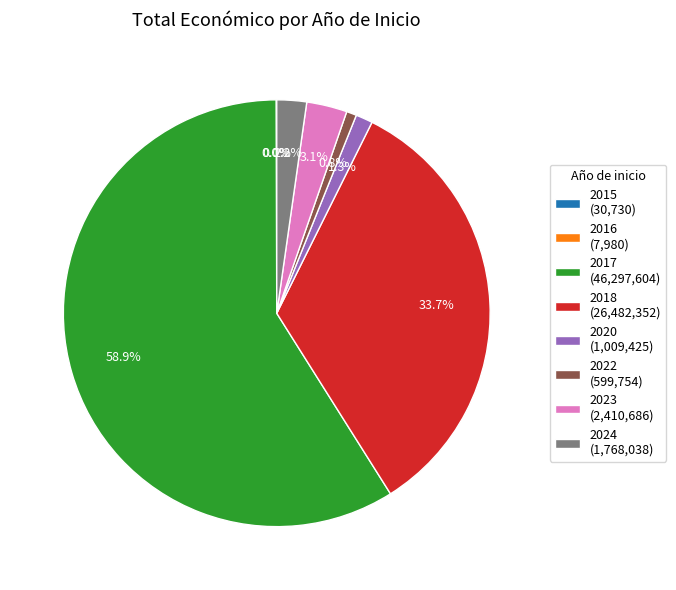

Which category has the biggest portion of the pie?

2017 (46,297,604)